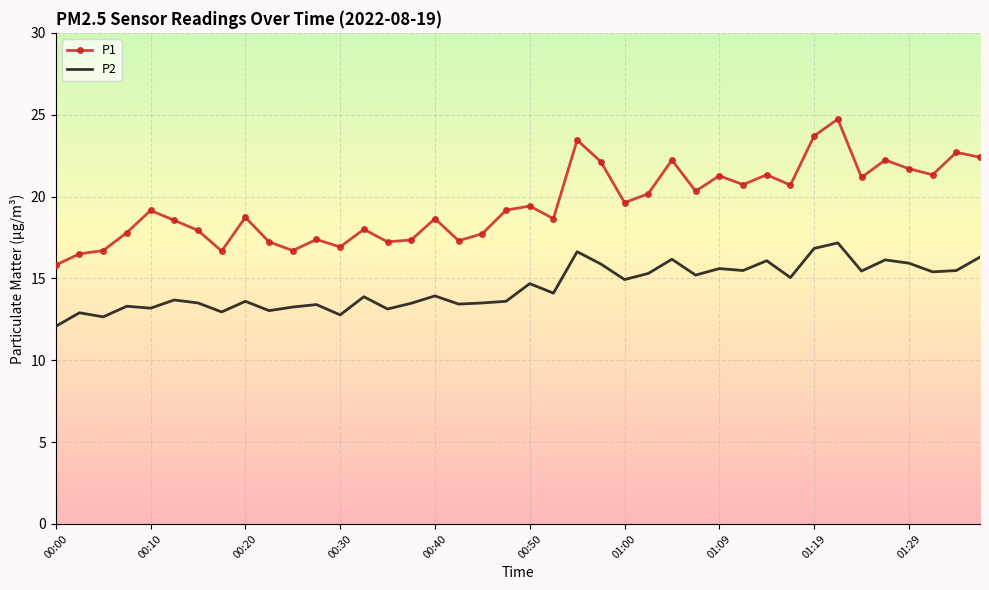

True or false: P1 and P2 intersect in this chart.

False